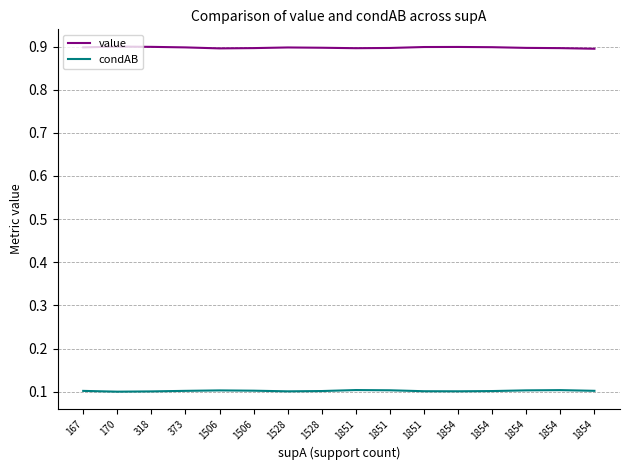

Where is value nearest to the value 0?

1854